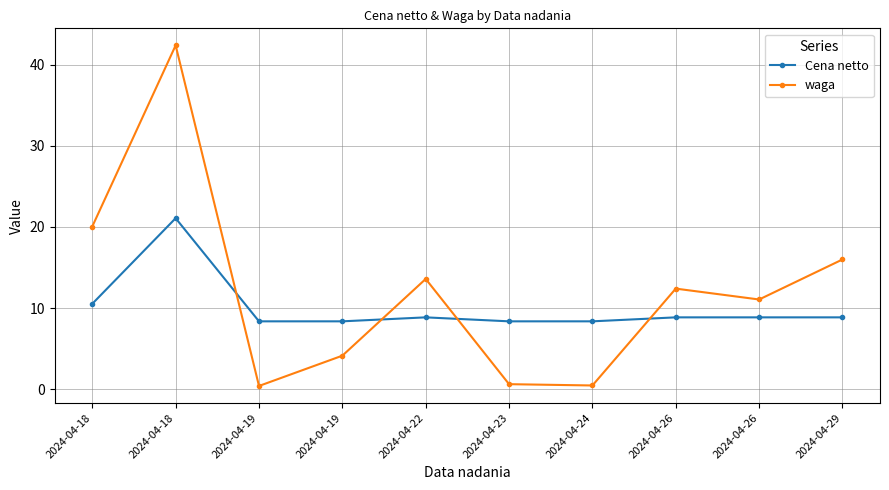

Count the number of data series in this chart.

2